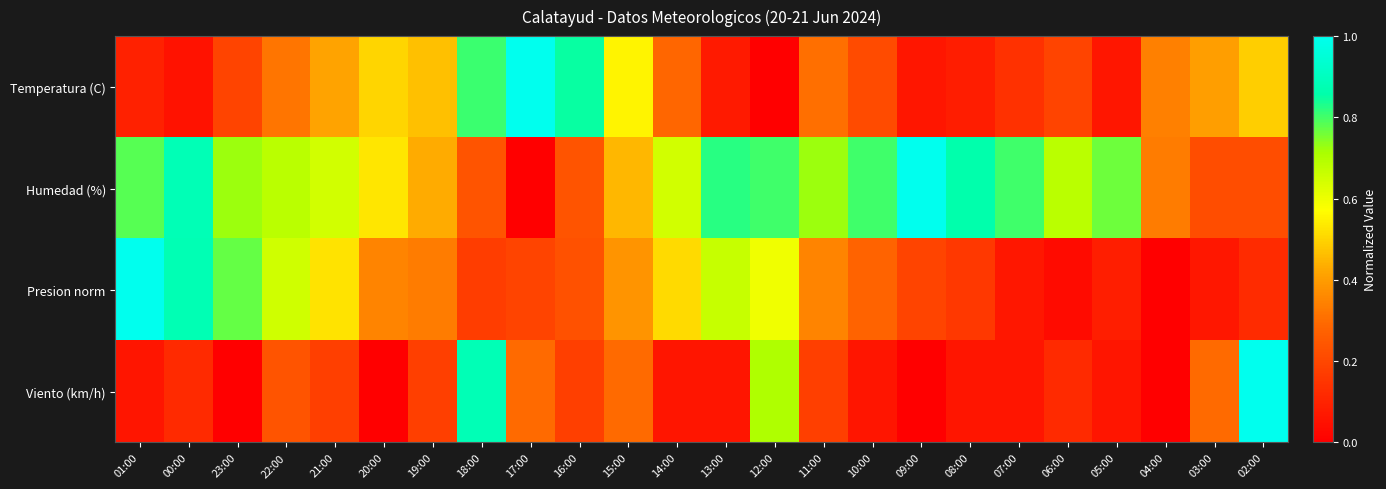

What is the total value across all series at 00:00?

1.9